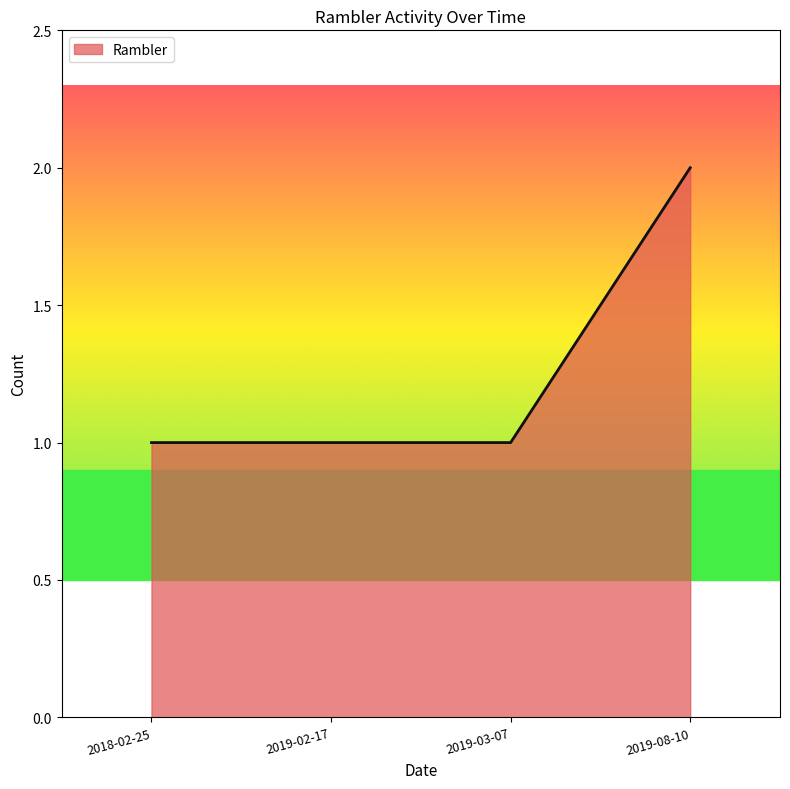

How many lines are shown in the chart?

1